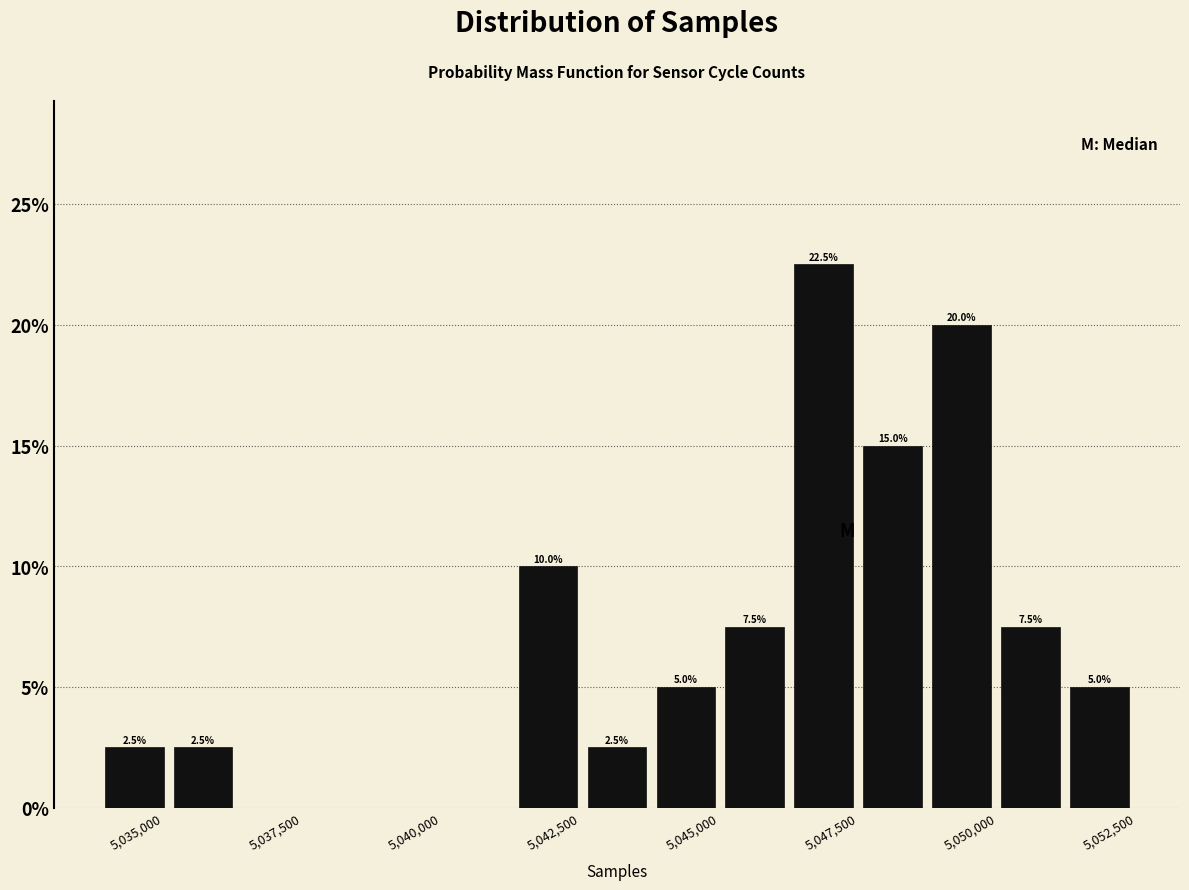

Read against the x-axis, roughly where is the centre of the tallest bar?

5047000